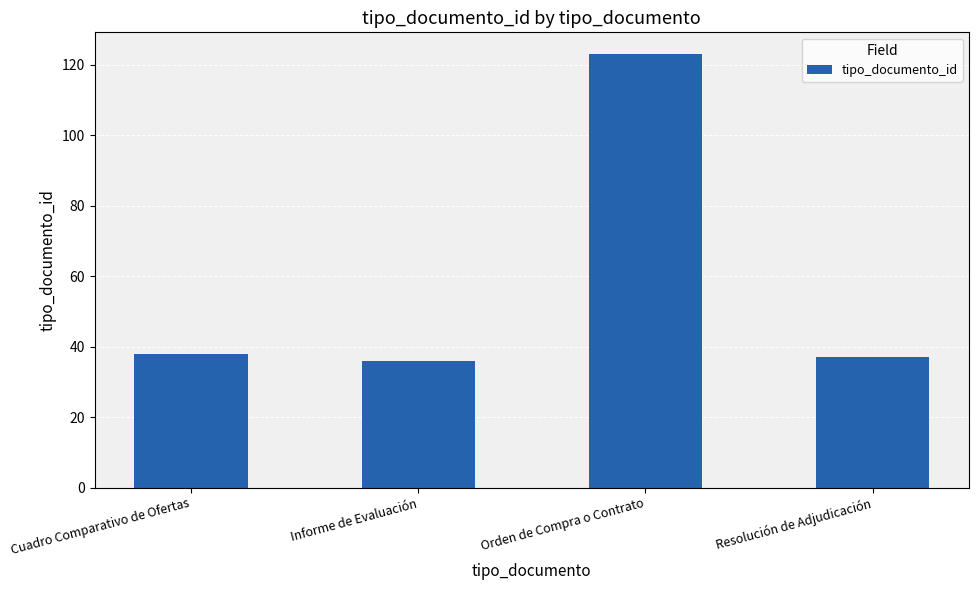

Is it true that the value at Informe de Evaluación is 36?

True